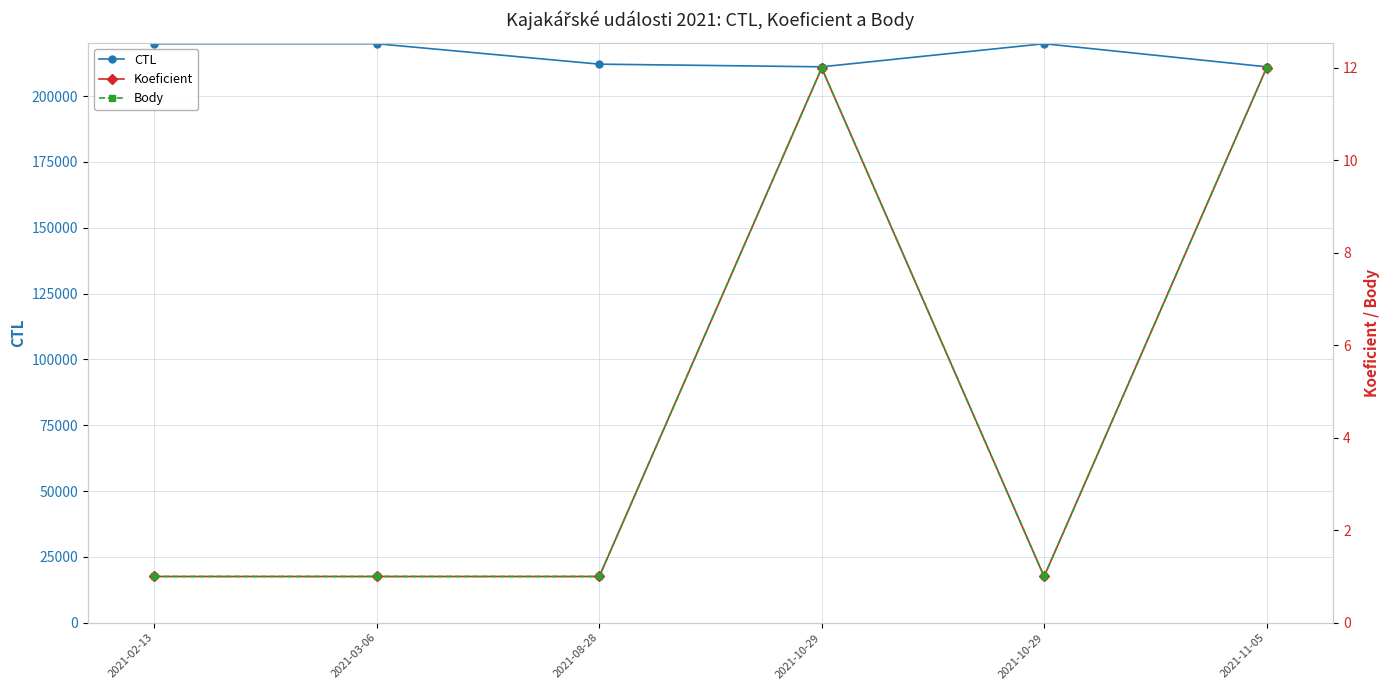

Between 2021-02-13 and 2021-08-28, which series saw the biggest shift?

CTL